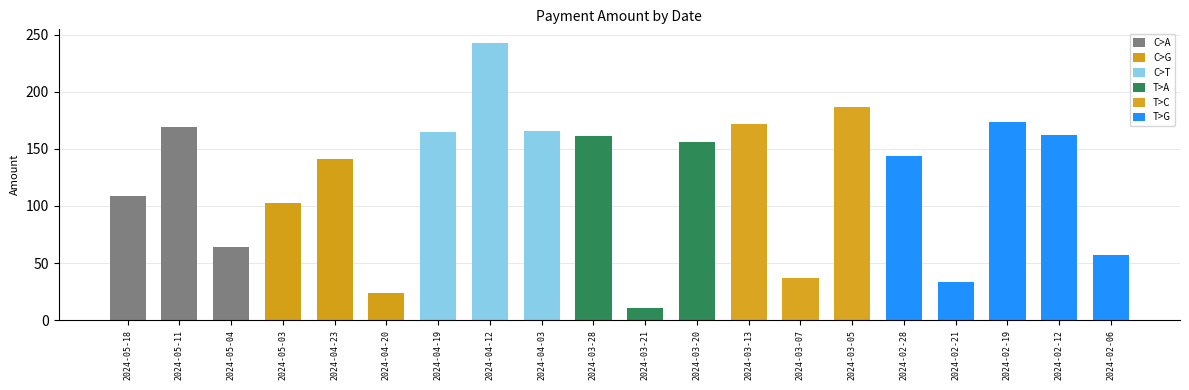

What is the value of the 2nd bar from the left?

169.0